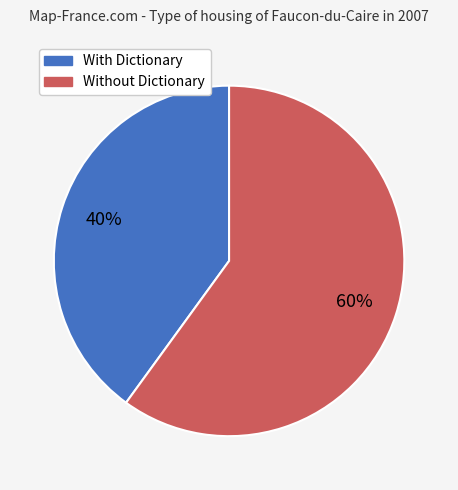

To the nearest percent, what is the difference between the largest and smallest slice percentages?

20%